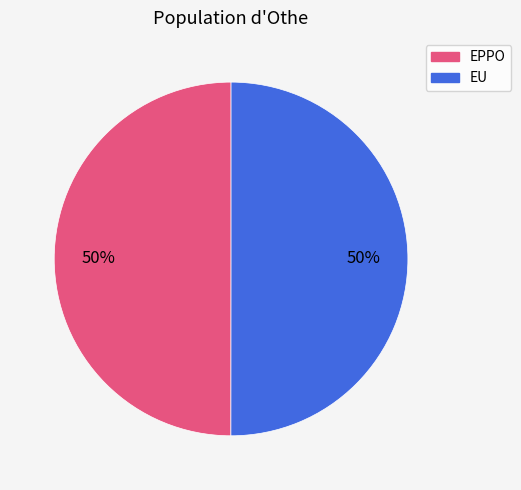

What is the ratio of the value at EU to the value at EPPO?

1.0